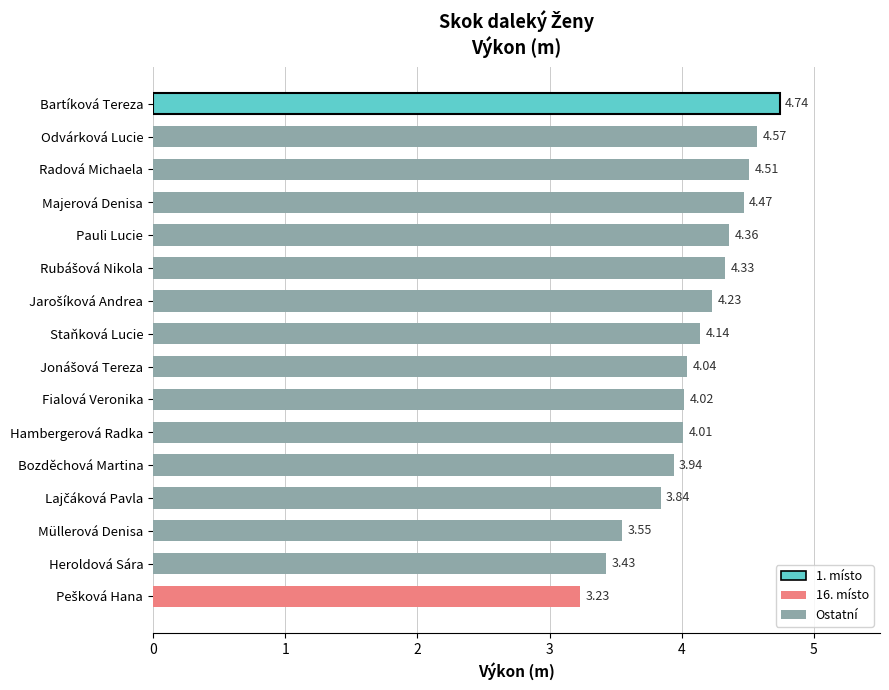

What is the difference between the second highest and minimum values?

1.3